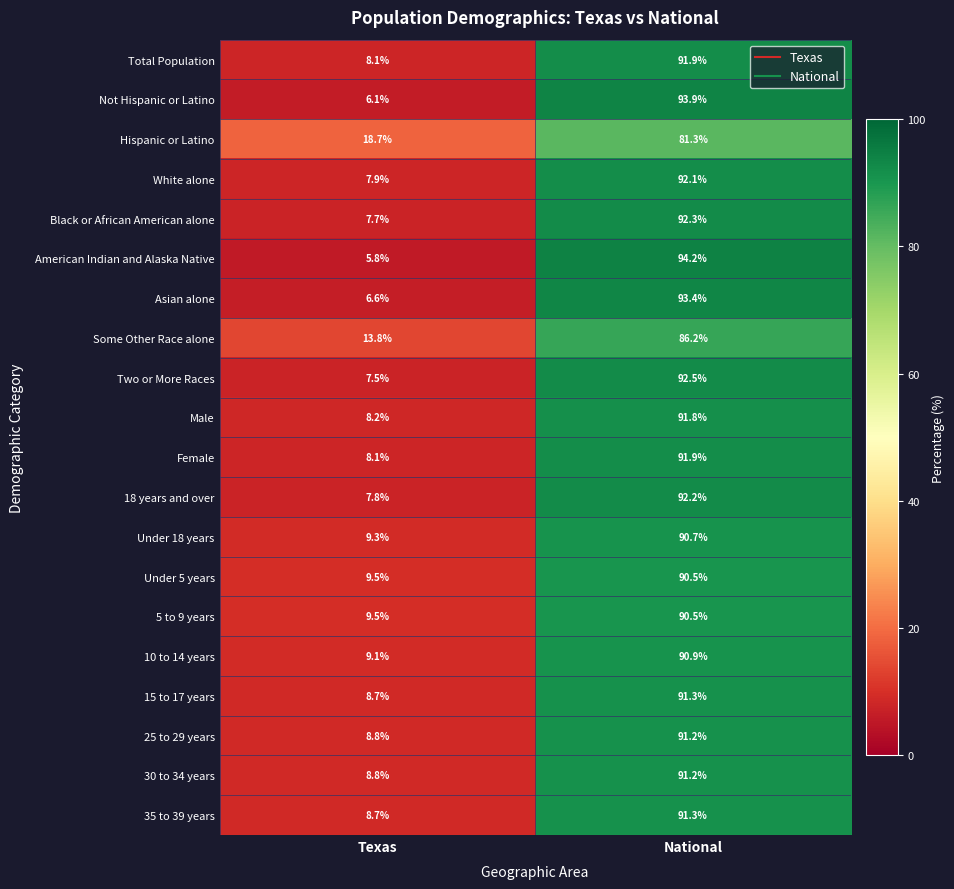

What is the maximum value for Under 5 years?

90.5